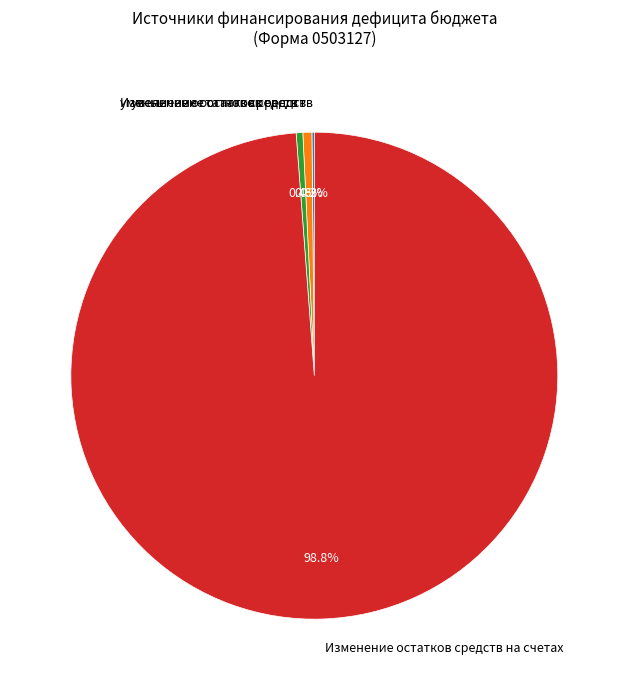

What is the largest slice in the pie chart?

Изменение остатков средств на счетах